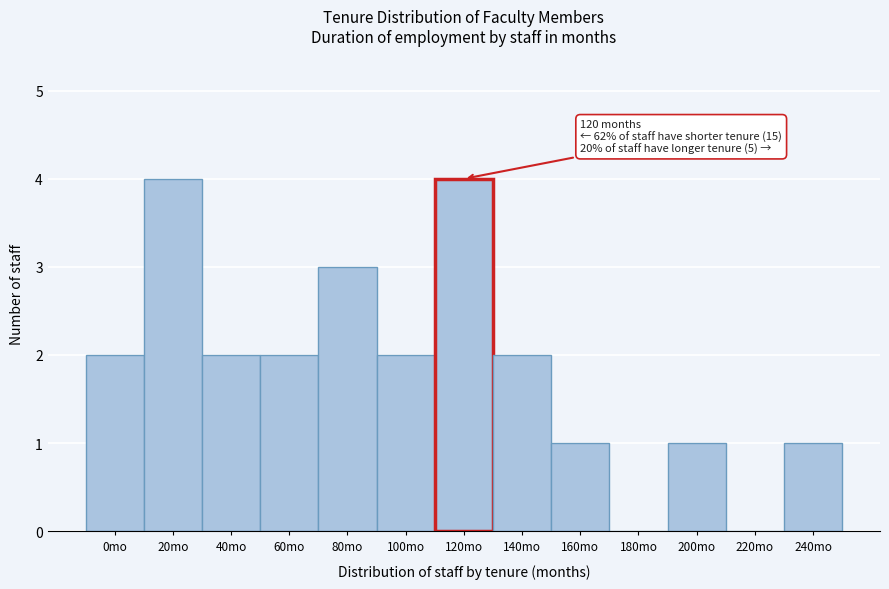

Reading left to right, transcribe all the data shown in this chart.

0mo=2	20mo=4	40mo=2	60mo=2	80mo=3	100mo=2	120mo=4	140mo=2	160mo=1	180mo=0	200mo=1	220mo=0	240mo=1